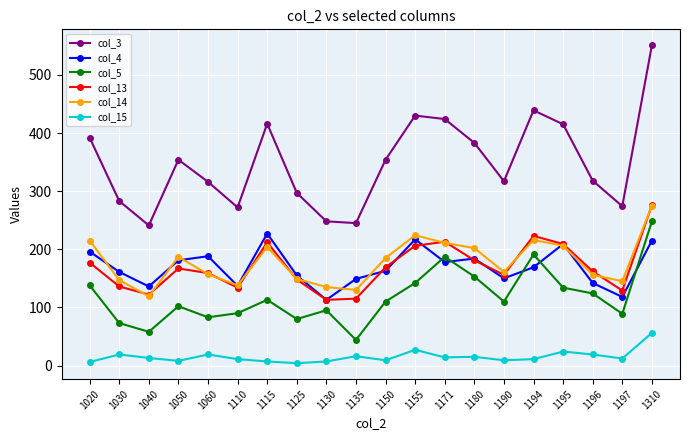

Is it true that col_13 equals 159 at 1060?

True